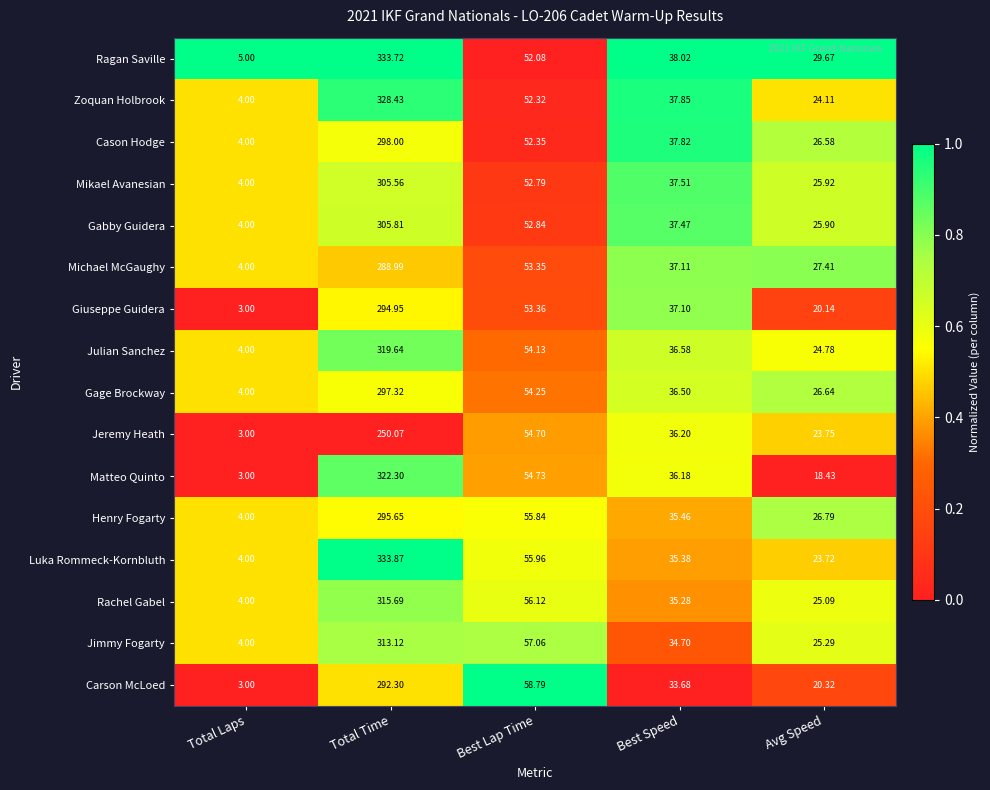

At Best Lap Time, list the series in order from smallest to largest.

Ragan Saville, Zoquan Holbrook, Cason Hodge, Mikael Avanesian, Gabby Guidera, Michael McGaughy, Giuseppe Guidera, Julian Sanchez, Gage Brockway, Jeremy Heath, Matteo Quinto, Henry Fogarty, Luka Rommeck-Kornbluth, Rachel Gabel, Jimmy Fogarty, Carson McLoed